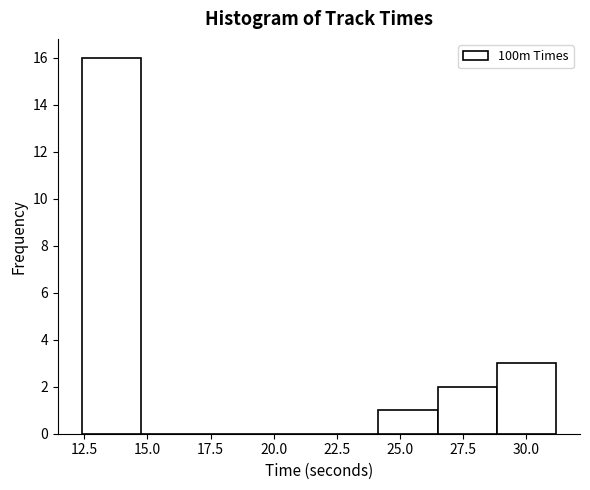

Reading left to right, list every bar in this chart as the range it spans on the x-axis followed by its height. Neither the bar edges nor the heights are printed on the chart, so give them approximately, as read against the axes.

12.5 to 14.5: 16
14.5 to 17.0: 0
17.0 to 19.5: 0
19.5 to 22.0: 0
22.0 to 24.0: 0
24.0 to 26.5: 1
26.5 to 29.0: 2
29.0 to 31.0: 3